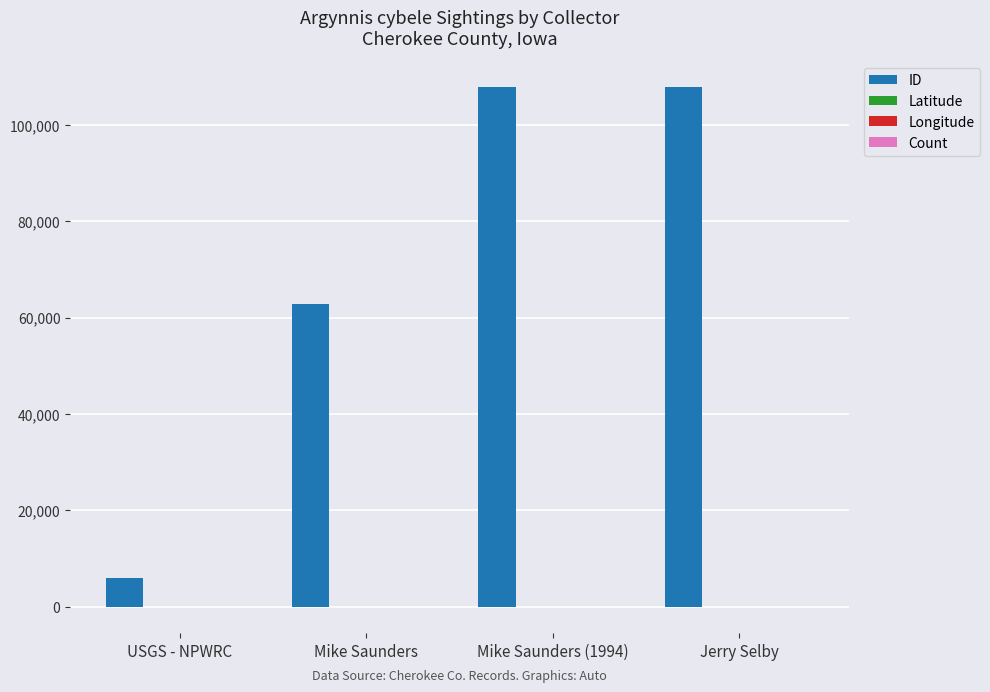

Is it true that ID equals 62905.0 at Mike Saunders?

True